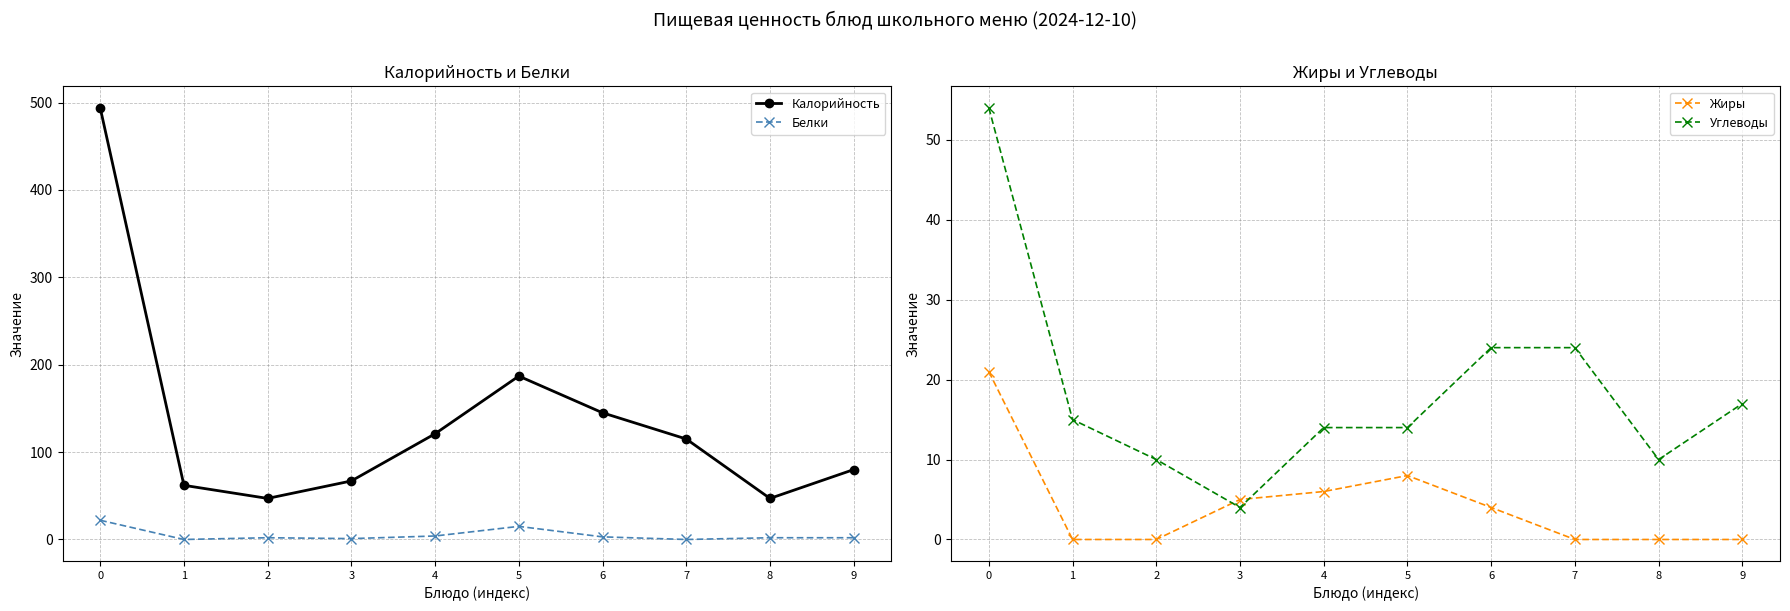

What are all the series names shown in the legend?

Калорийность, Белки, Жиры, Углеводы